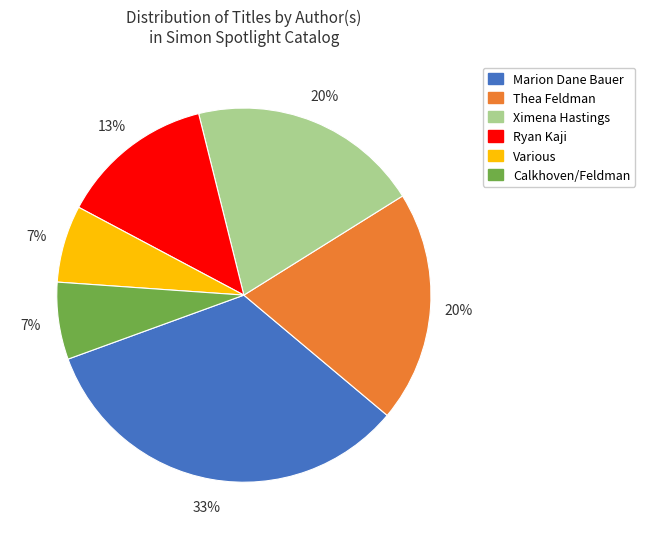

What percentage is the Calkhoven/Feldman slice, to the nearest percent?

7%